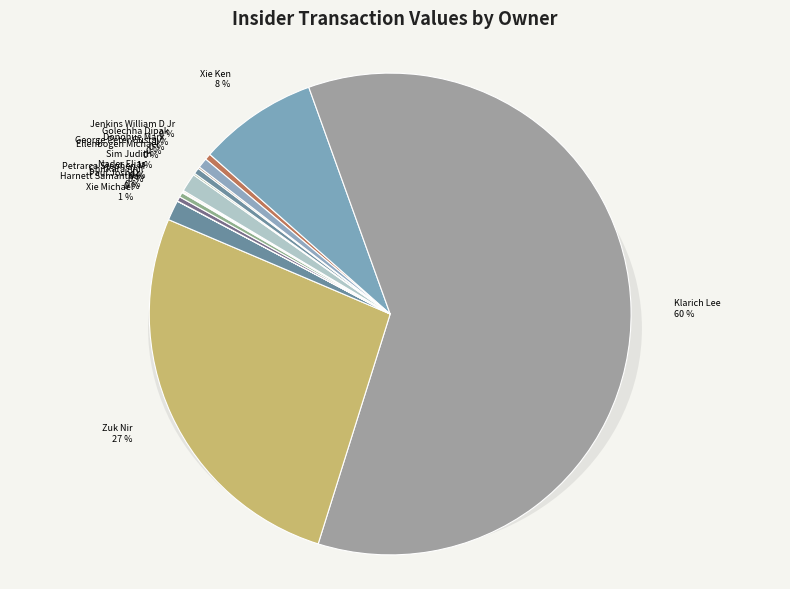

Which slice is the largest?

Klarich Lee